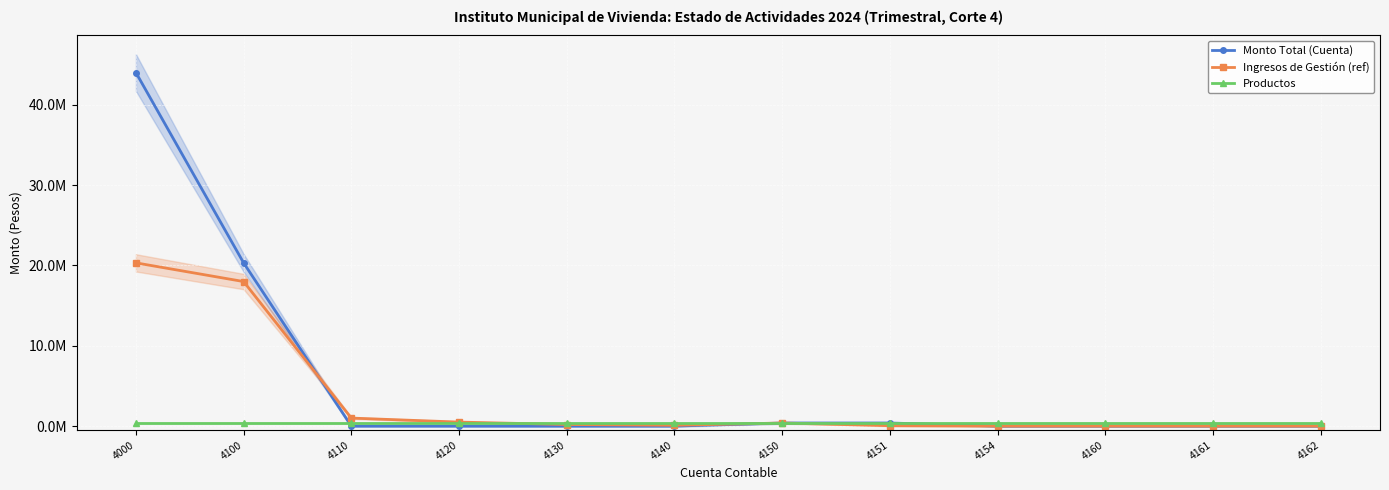

Is it true that Ingresos de Gestión (ref) equals 0.0 at 4162?

True